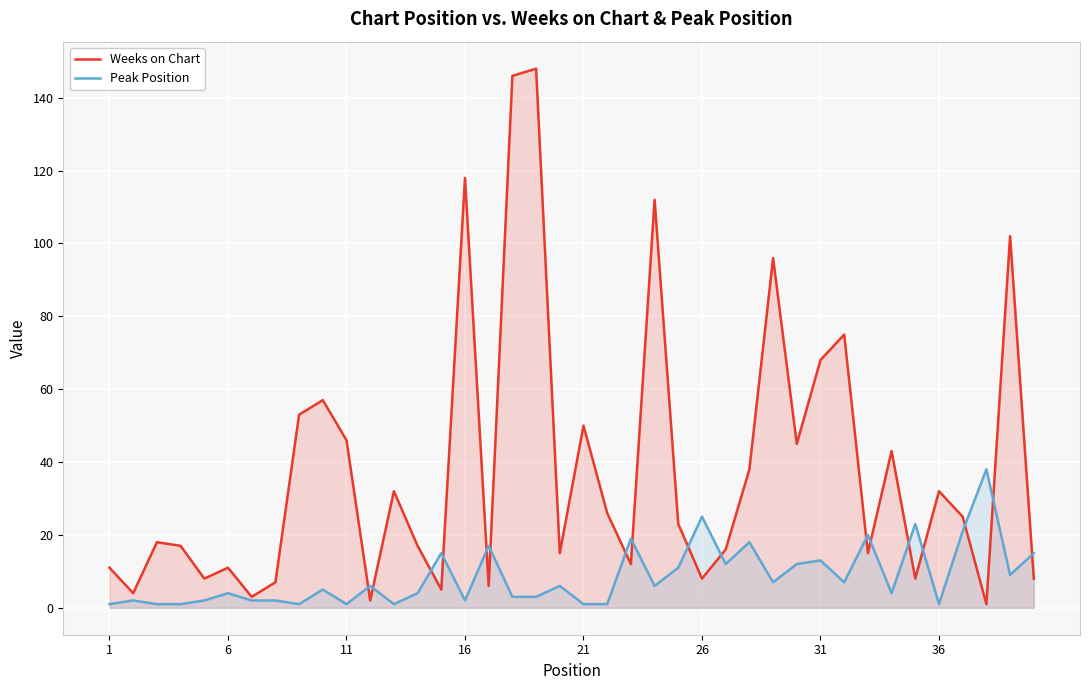

Rank the categories by Peak Position value from highest to lowest.

37, 25, 34, 36, 32, 22, 27, 16, 14, 39, 30, 26, 29, 24, 38, 28, 31, 11, 19, 23, 9, 26, 13, 33, 17, 18, 6, 21, 31, 36, 15, 1, 11, 16, 8, 10, 12, 20, 21, 35